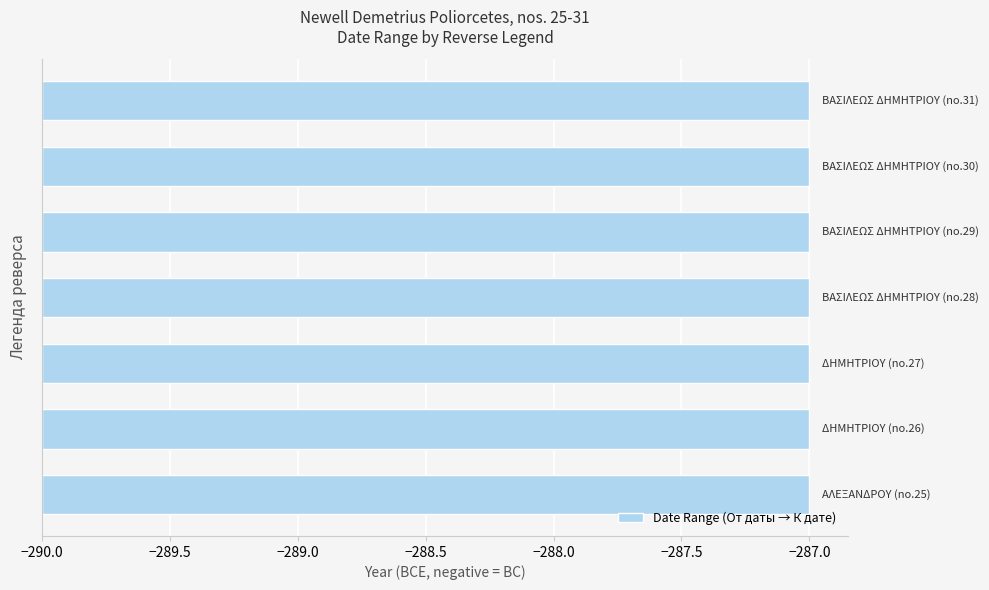

At which label does К дате reach its peak?

ΑΛΕΞΑΝΔΡΟΥ